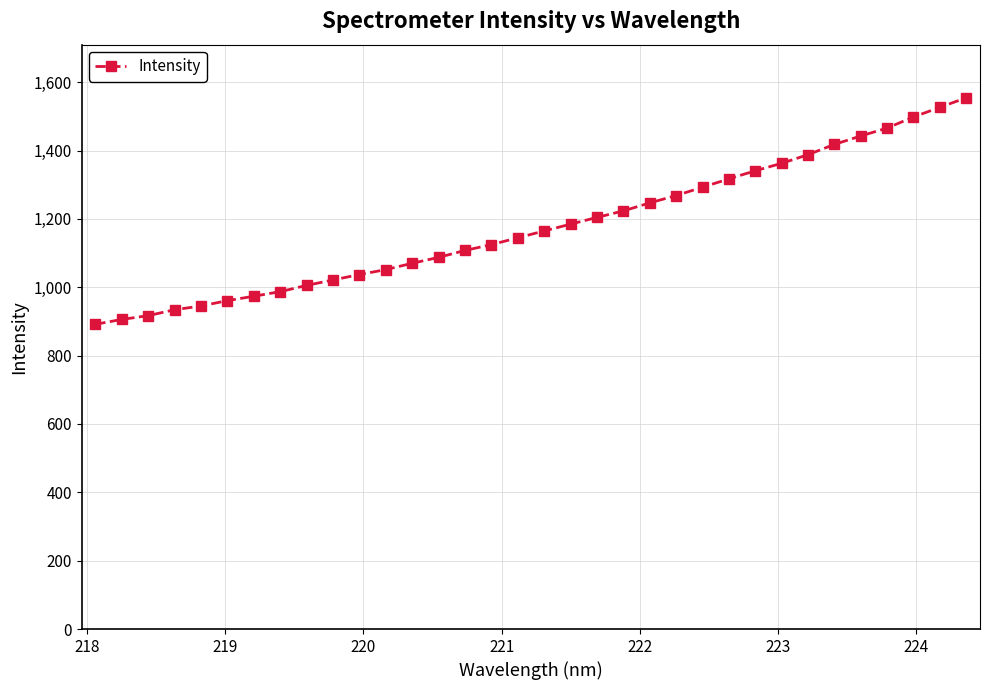

What is the average value?

1178.3